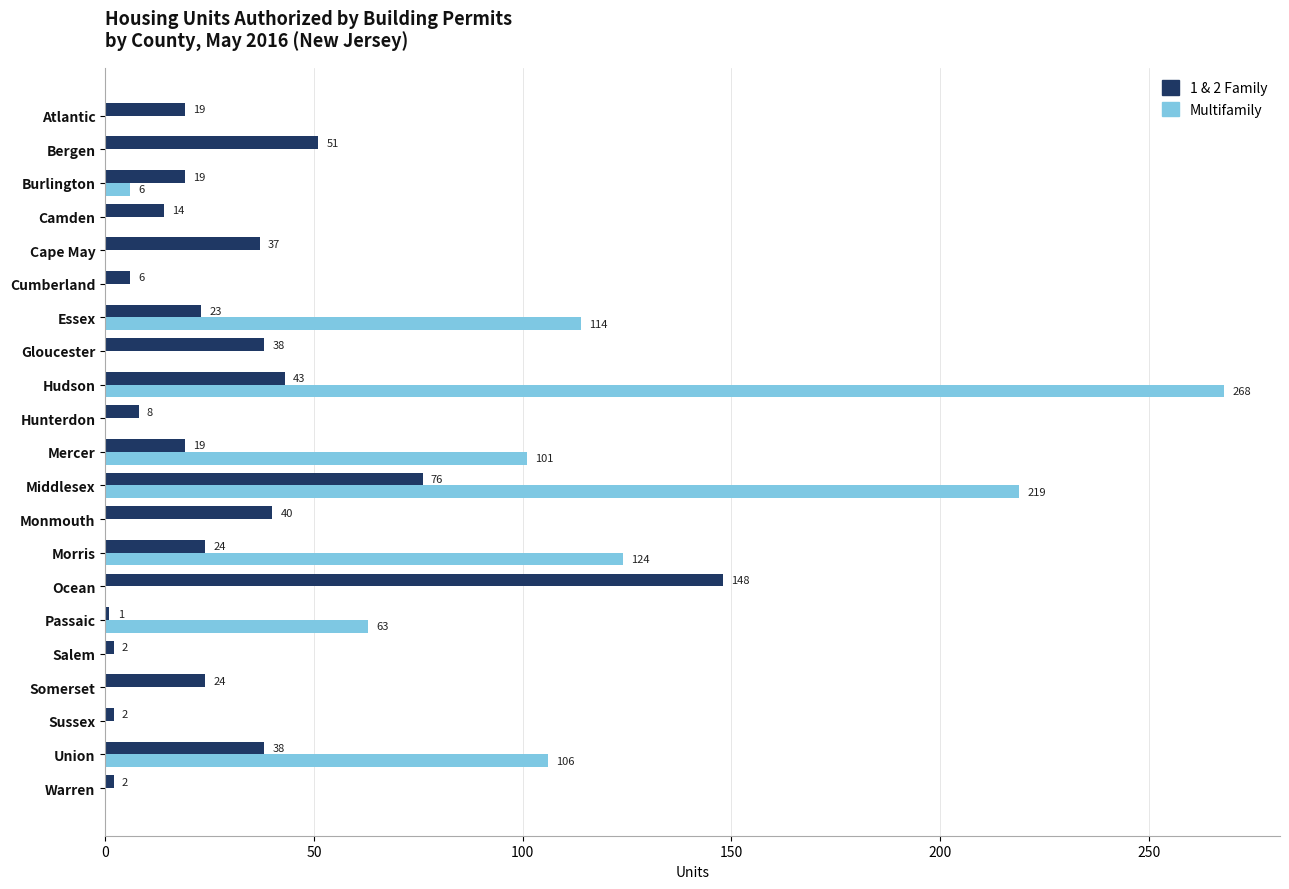

What are all the series names shown in the legend?

1 & 2 Family, Multifamily